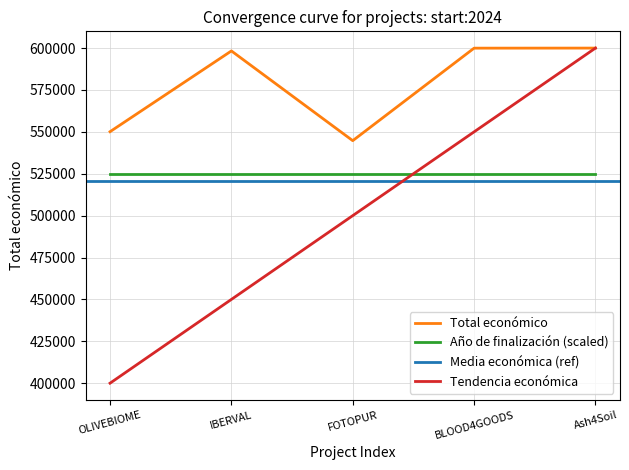

What position from the right is IBERVAL?

4